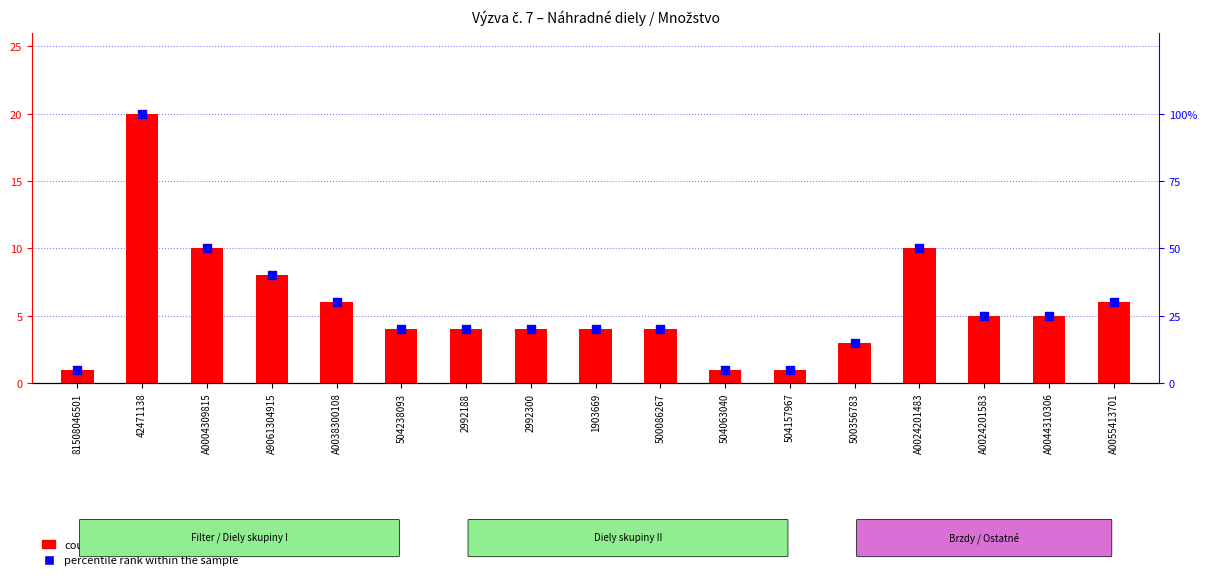

At which category is the sum across all series the highest?

42471138